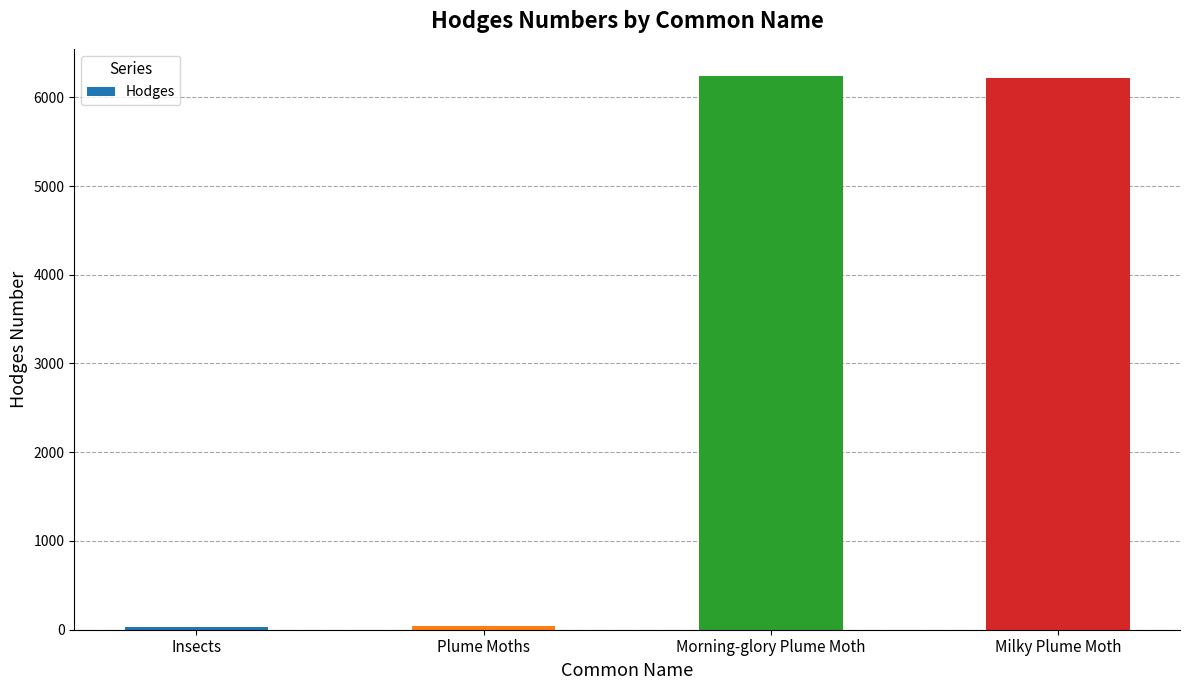

The chart shows a value of 8490.1 at Milky Plume Moth. True or false?

False